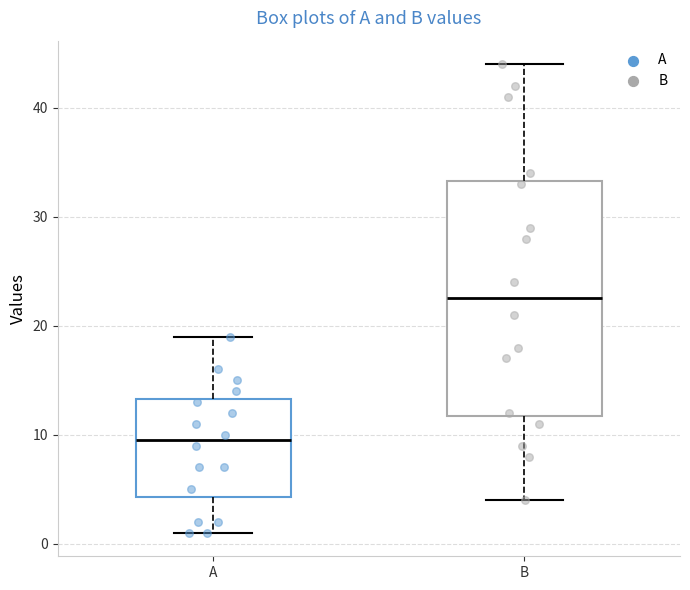

Where does the lower whisker of the box for A end on the y-axis? The values are not printed on the chart, so give them approximately, as read against the axis.

1